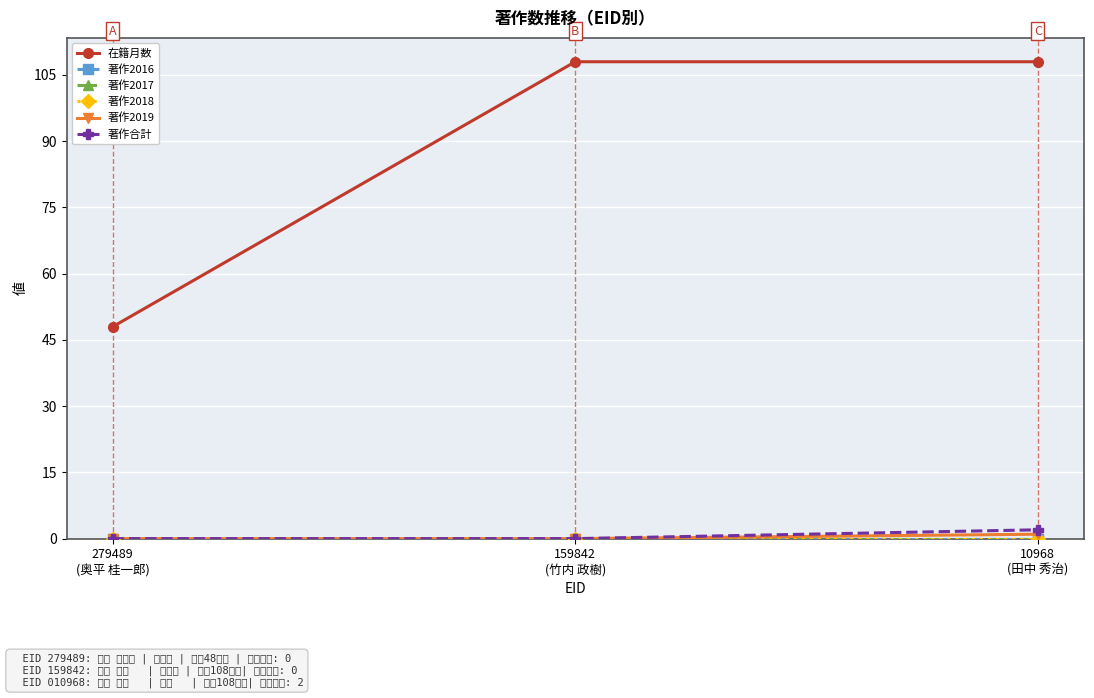

How many lines are shown in the chart?

6